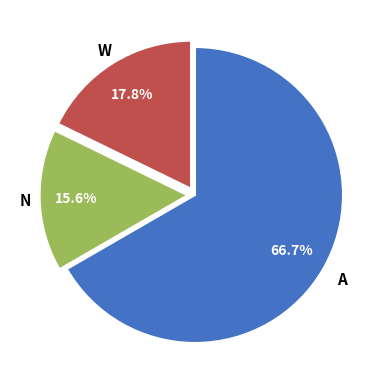

Is there any slice that represents more than half of the pie?

Yes